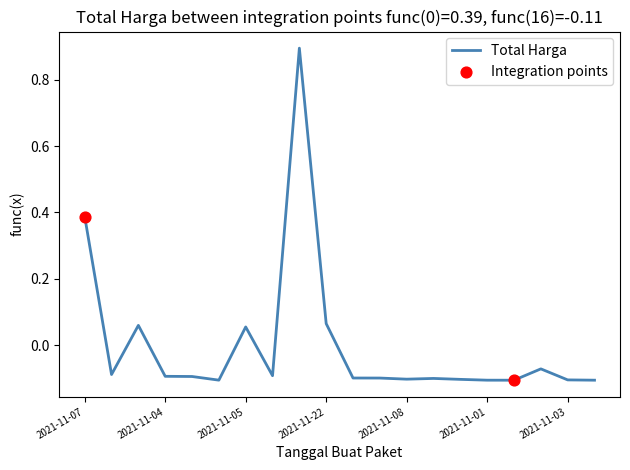

What is the greatest value displayed?

0.9